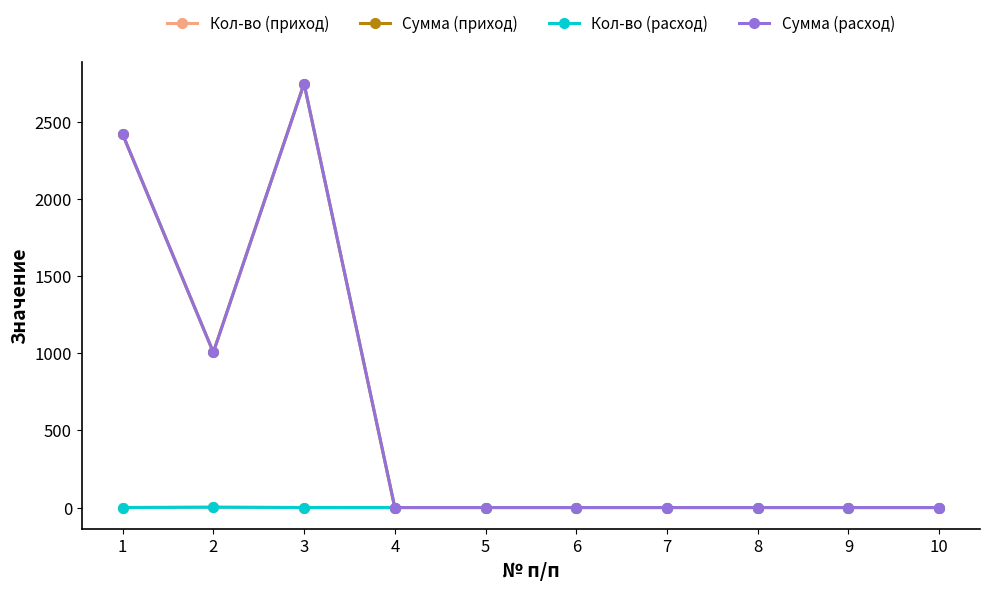

What are all the series names shown in the legend?

Кол-во (приход), Сумма (приход), Кол-во (расход), Сумма (расход)